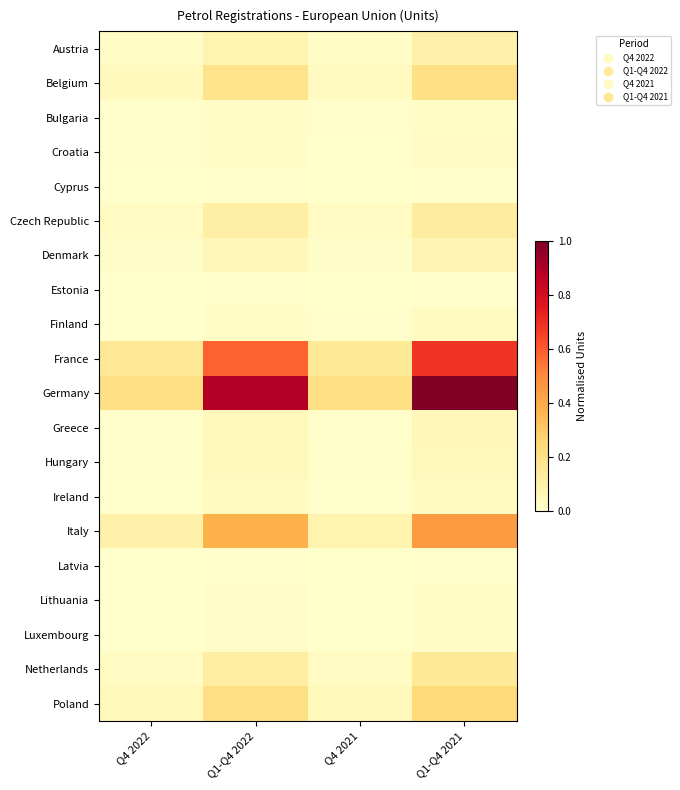

What is the spread (max minus min) of values at Q1-Q4 2021?

1.0